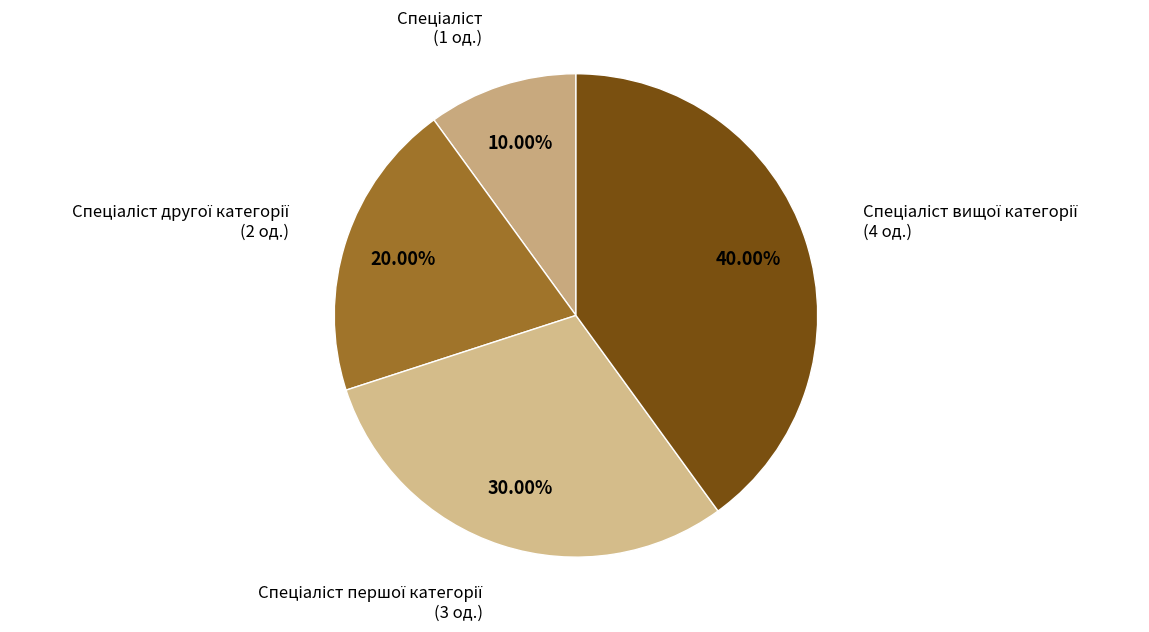

Which category has the smallest portion of the pie?

Спеціаліст